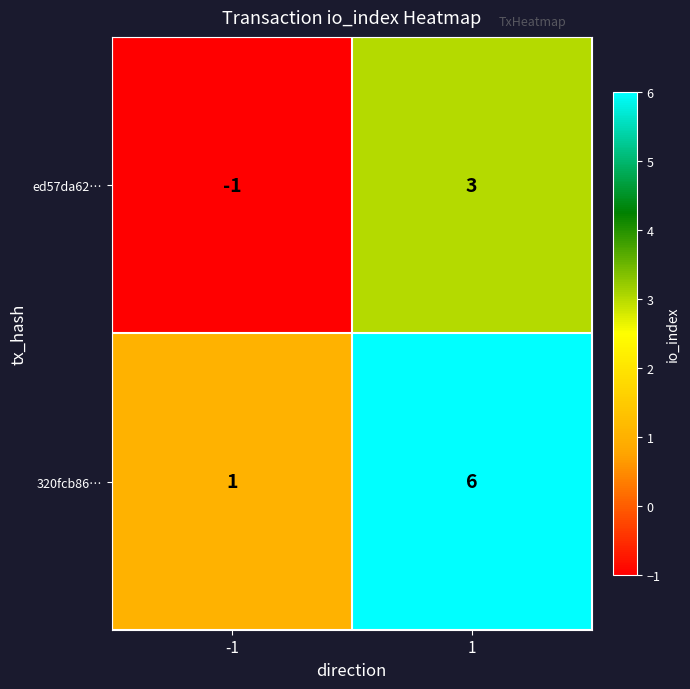

Reading right to left, list all the values displayed in this chart.

ed57da62…: 3	-1
320fcb86…: 6	1